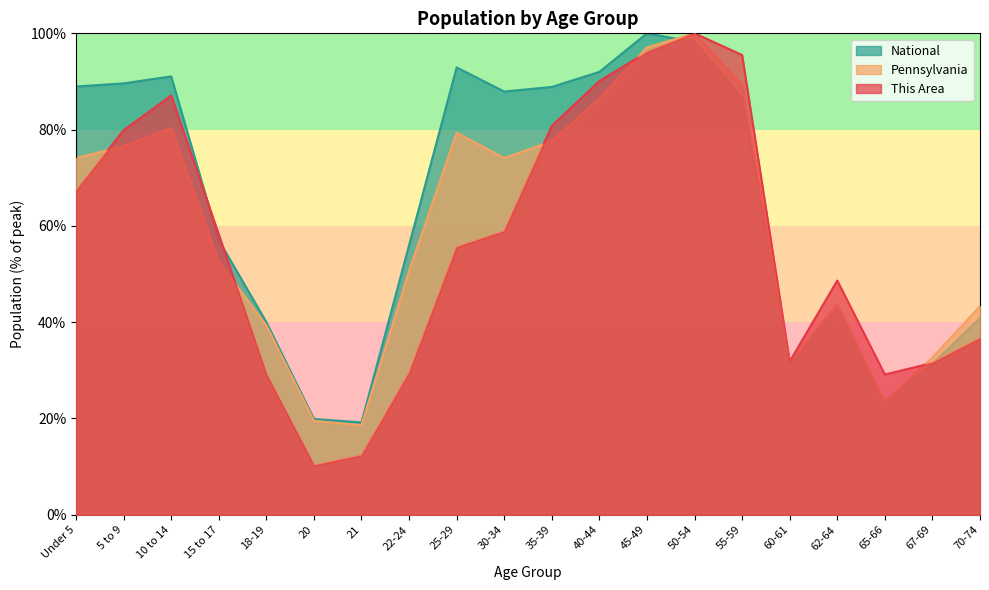

True or false: This Area has a value of 21.3 at 21.

False